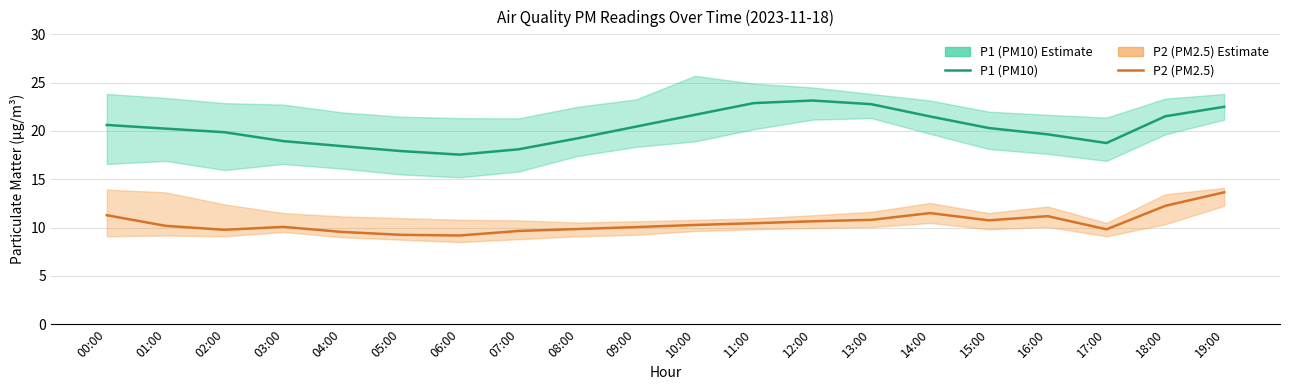

Is it true that P2 (PM2.5) equals 10.2 at 01:00?

True